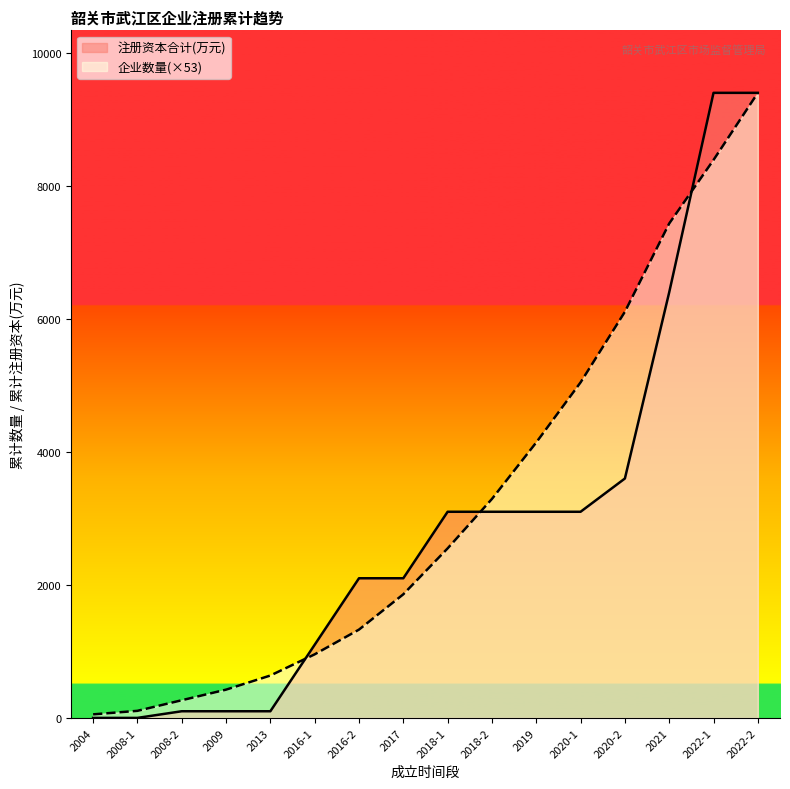

List the series in order of their peak value, highest first.

企业数量, 注册资本合计(万元)